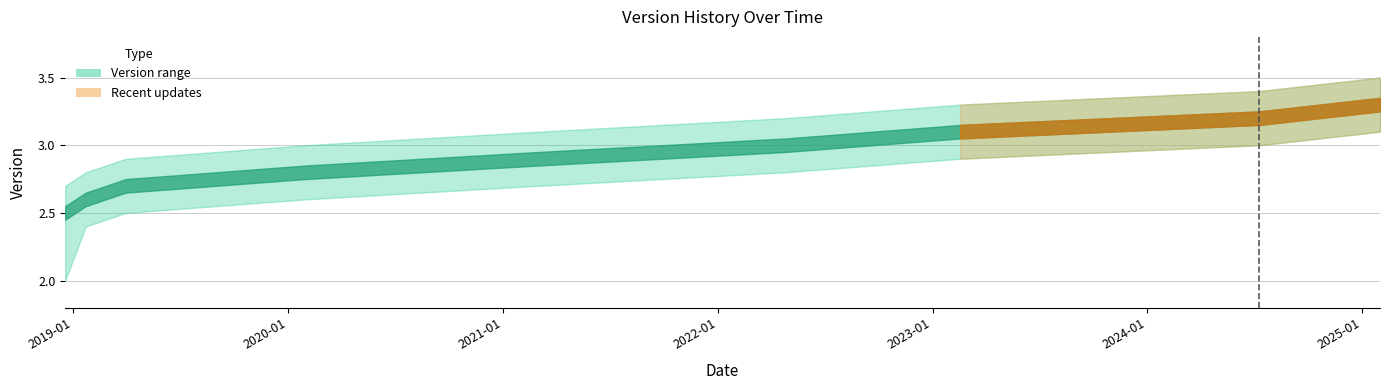

Which label corresponds to the largest value in the chart?

2025-01-31